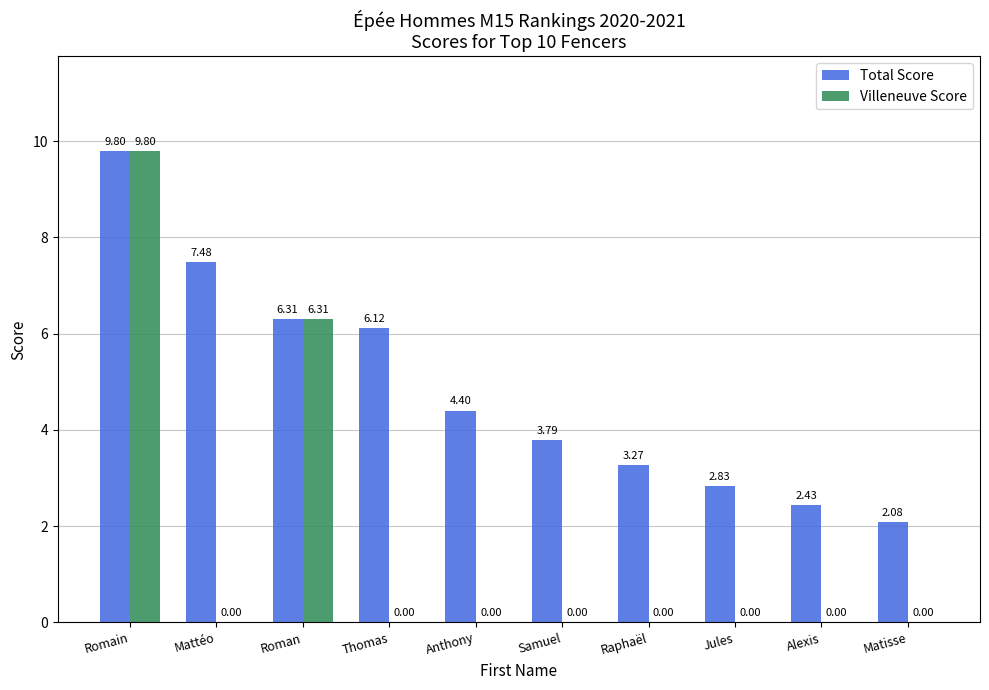

Which series has the widest spread of values?

Villeneuve Score